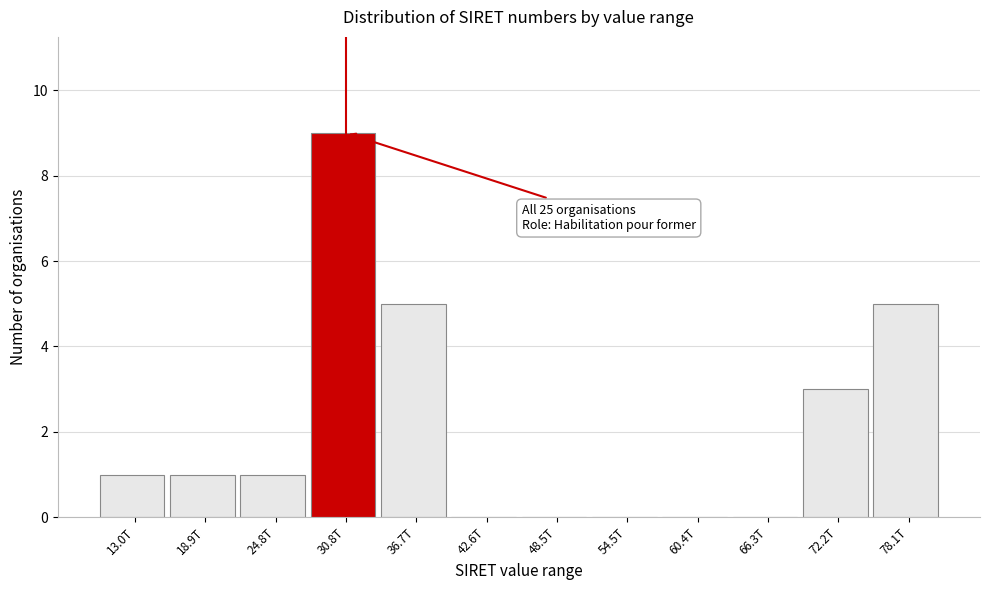

Reading left to right, transcribe all the data shown in this chart.

13.0T=1	18.9T=1	24.8T=1	30.8T=9	36.7T=5	42.6T=0	48.5T=0	54.5T=0	60.4T=0	66.3T=0	72.2T=3	78.1T=5